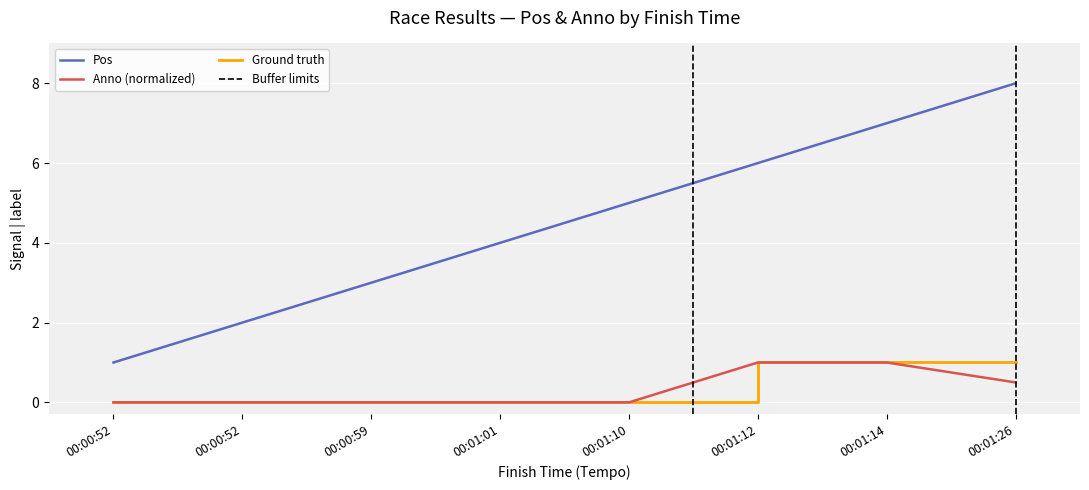

List the series in order of their peak value, lowest first.

Anno, Pos